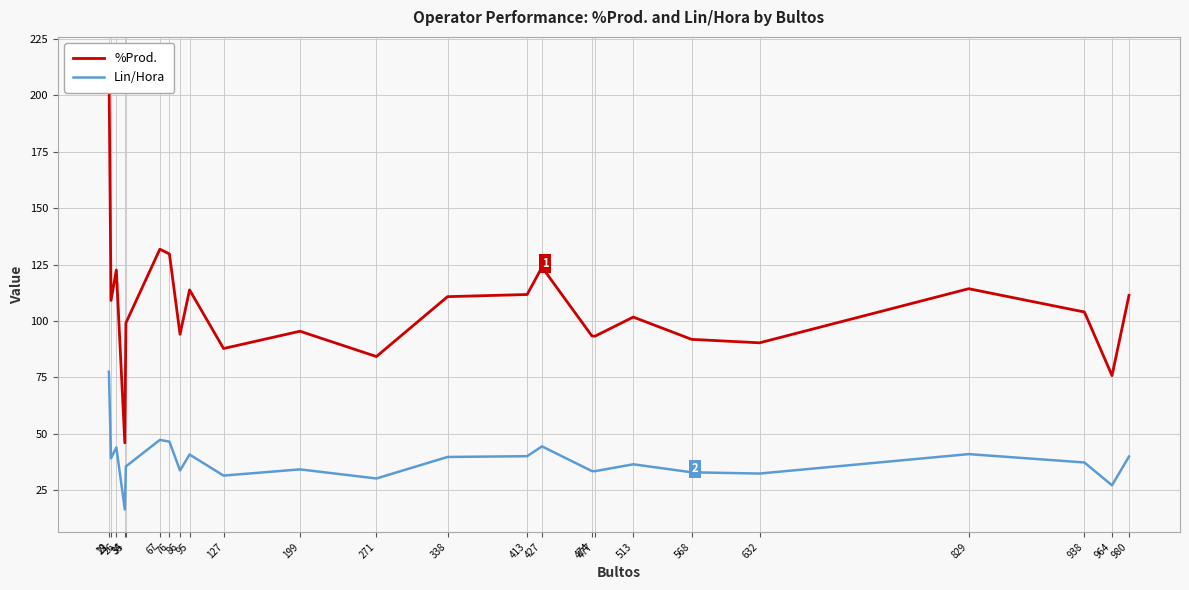

At which category does %Prod. reach its first local peak?

26